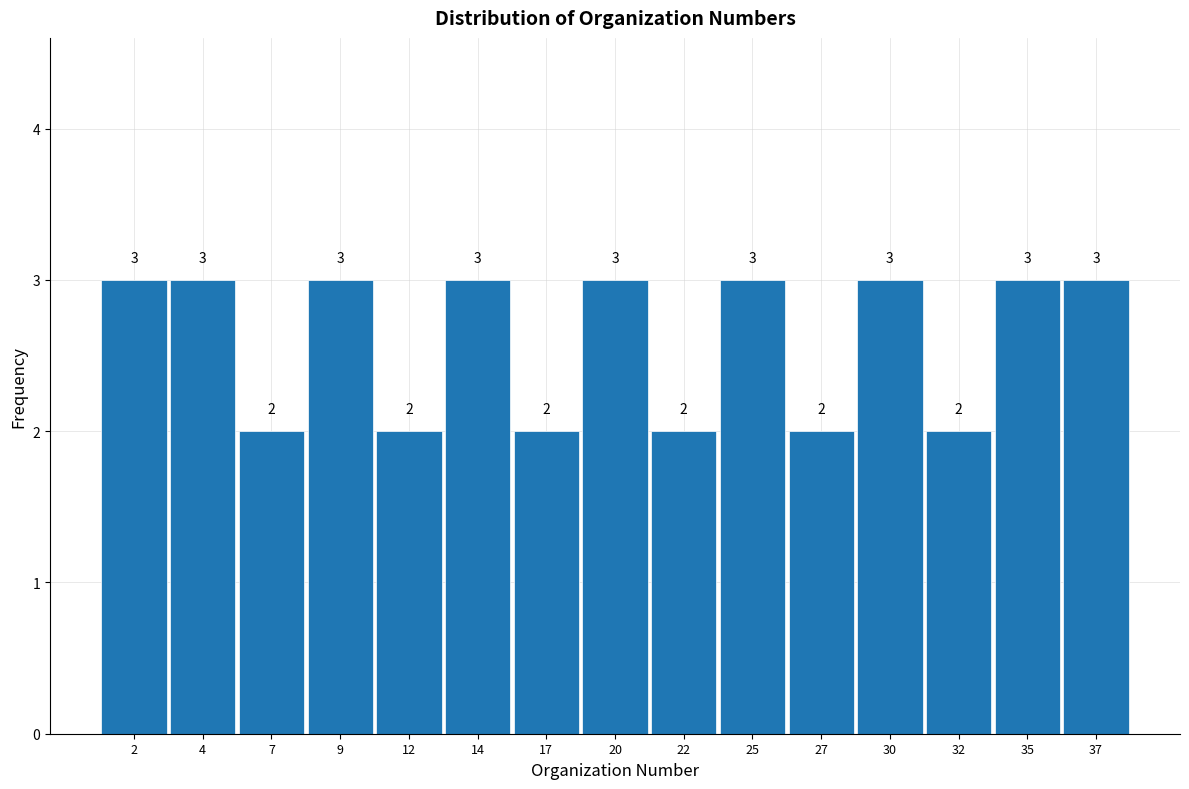

Reading left to right, list all the values displayed in this chart.

2=3	4=3	7=2	9=3	12=2	14=3	17=2	20=3	22=2	25=3	27=2	30=3	32=2	35=3	37=3